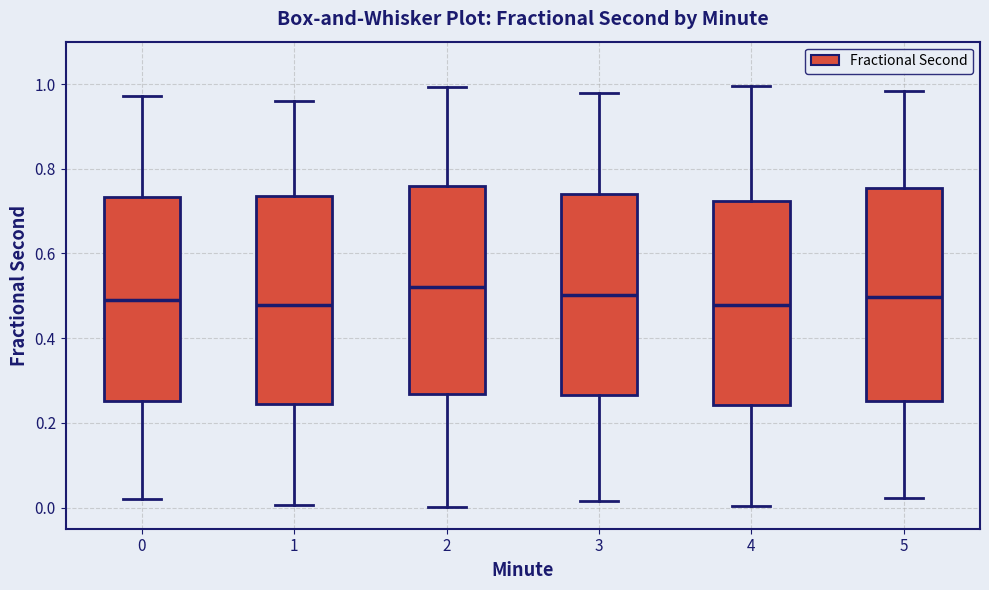

Where is the lower edge of the box at x = 4 on the y-axis? The values are not printed on the chart, so give them approximately, as read against the axis.

0.24